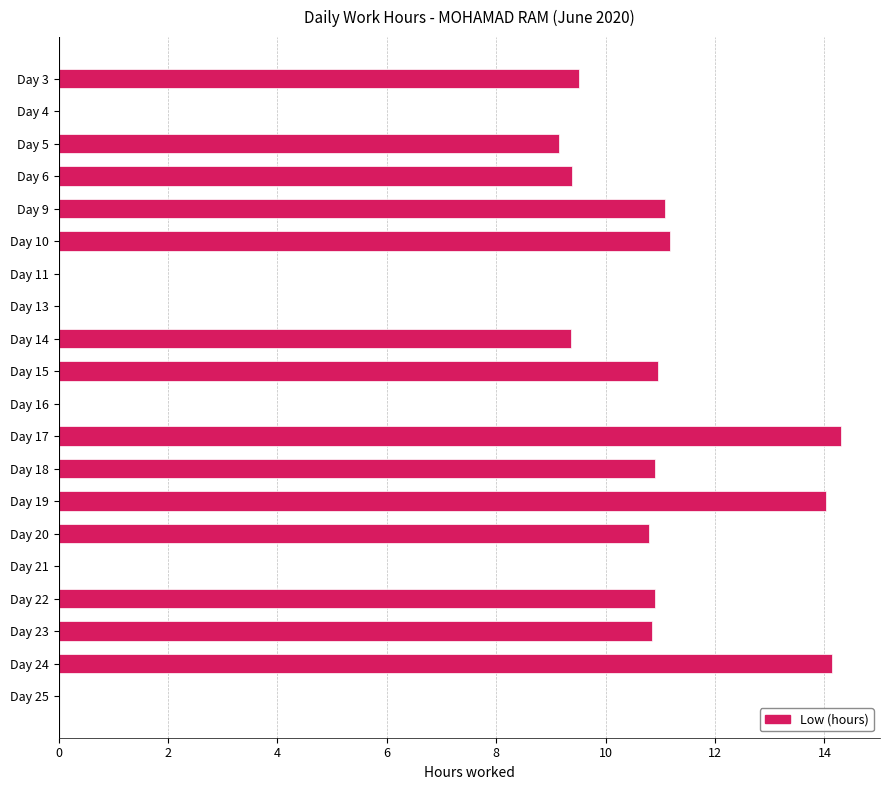

True or false: the data shows 14.3 at Day 23.

False